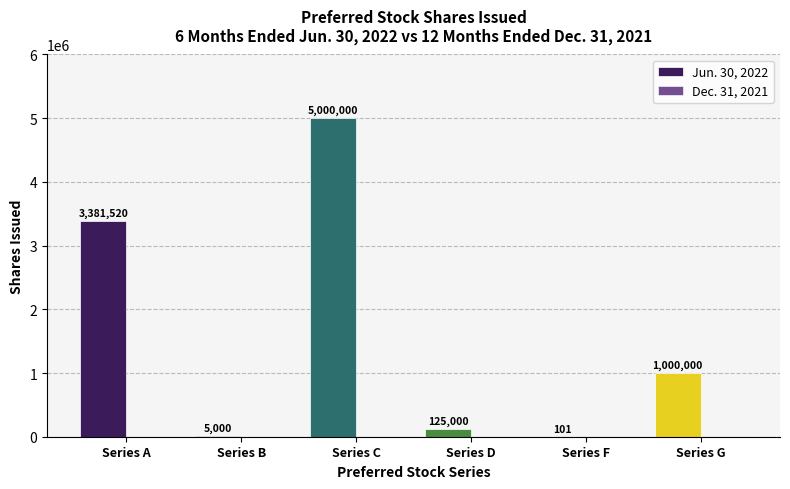

Are the bars horizontal?

No